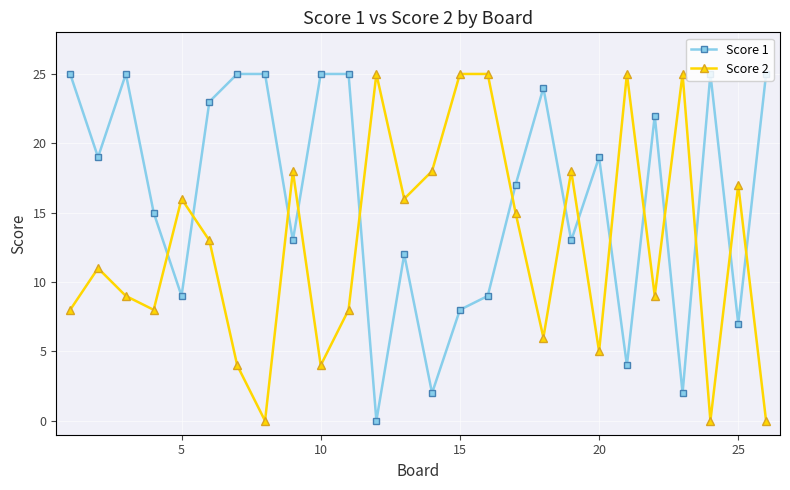

Which series has the largest total across all categories?

Score 1